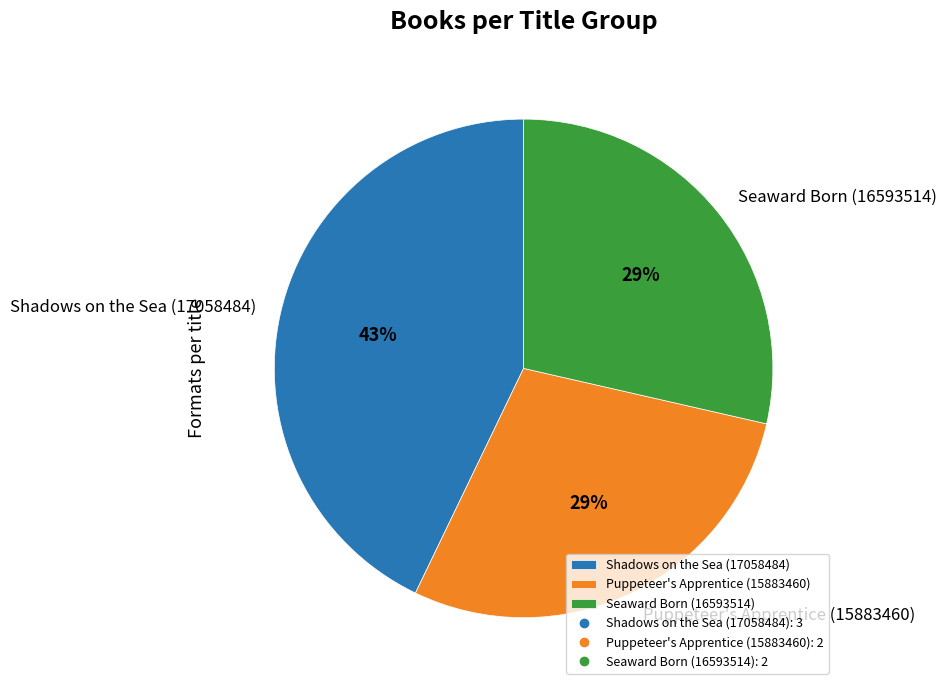

Is it true that Shadows on the Sea (17058484) is 43% of the pie?

True